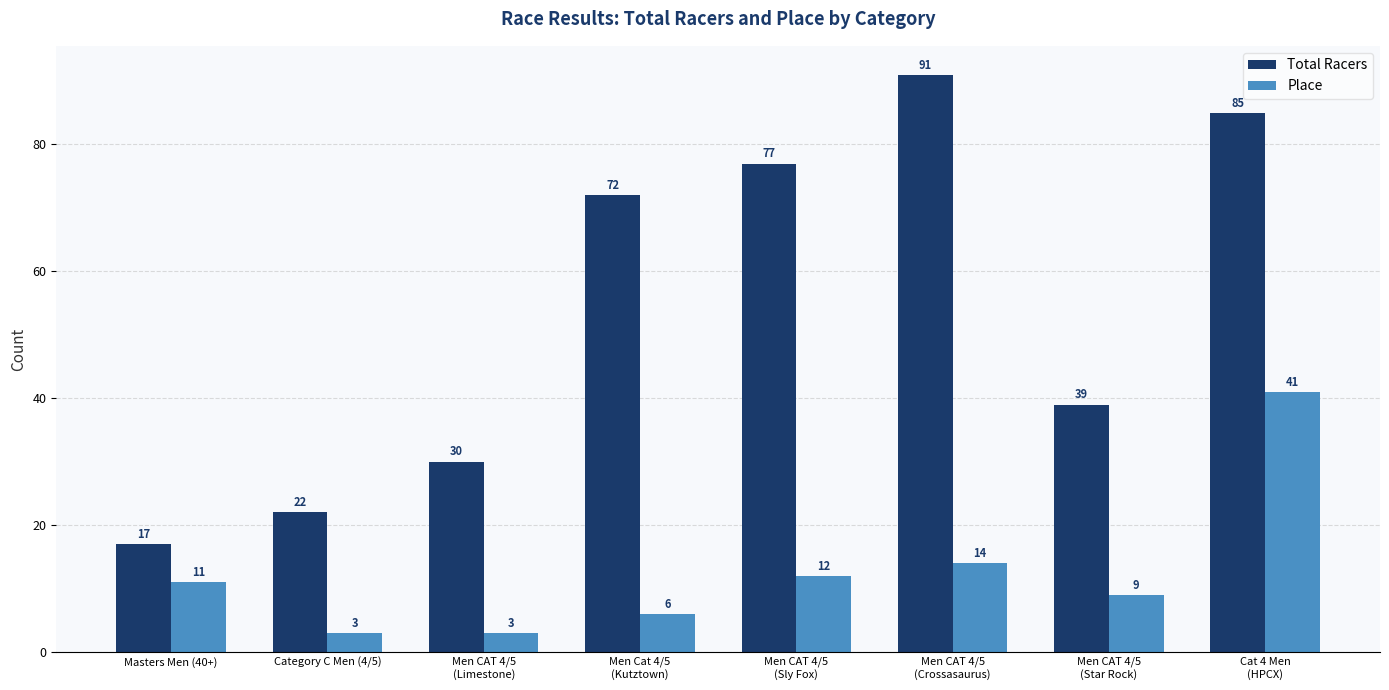

What is the total value across all series at Men CAT 4/5
(Sly Fox)?

89